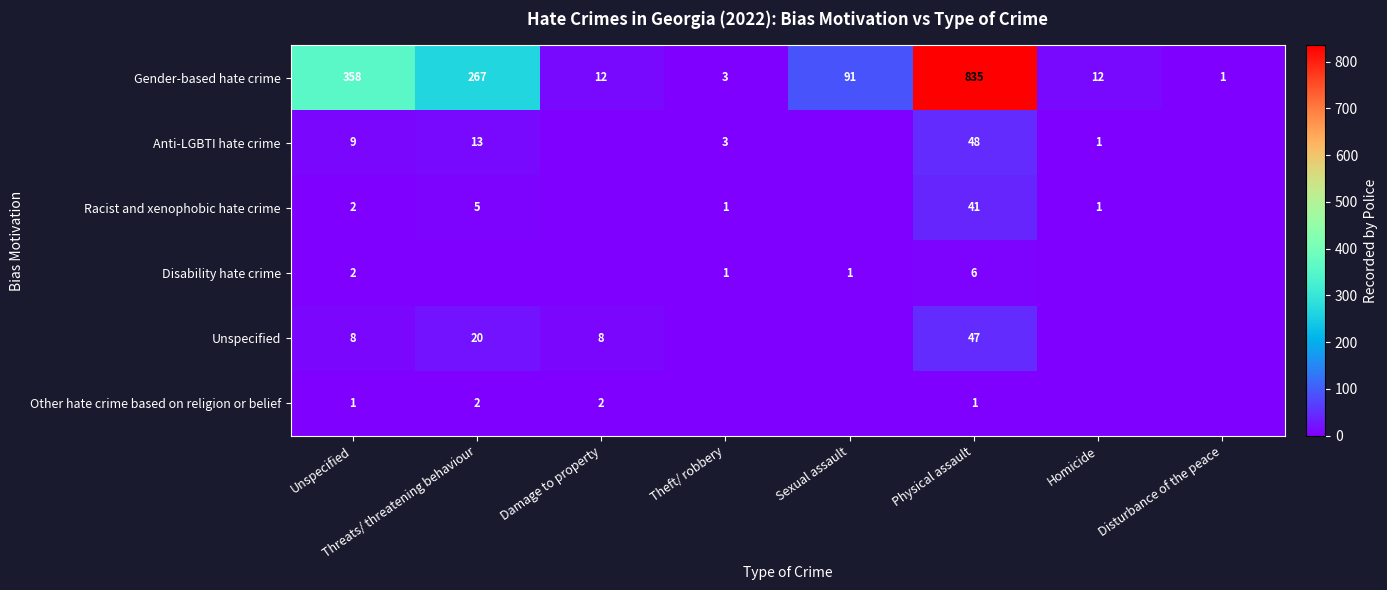

At Physical assault, list the series in order from smallest to largest.

Other hate crime based on religion or belief, Disability hate crime, Racist and xenophobic hate crime, Unspecified, Anti-LGBTI hate crime, Gender-based hate crime